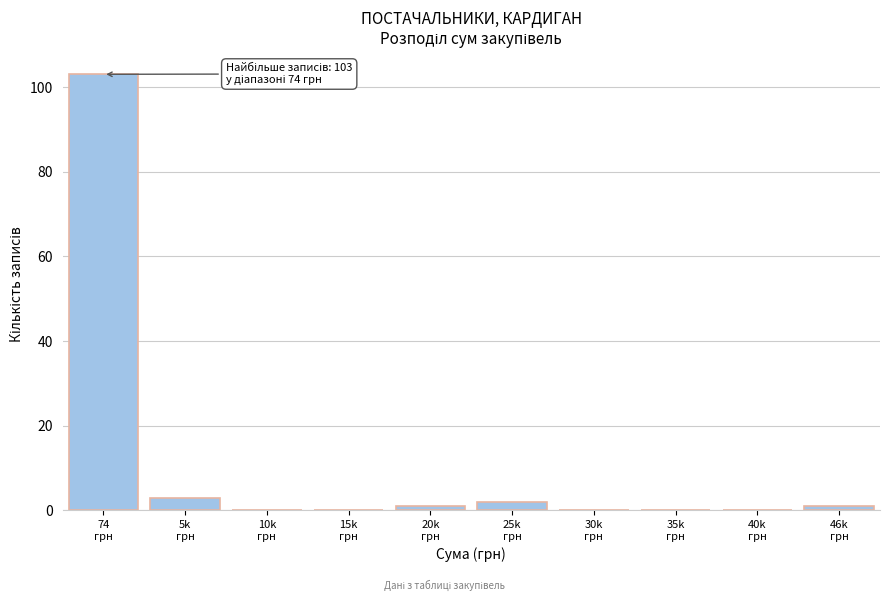

What is the maximum value shown in the chart?

103